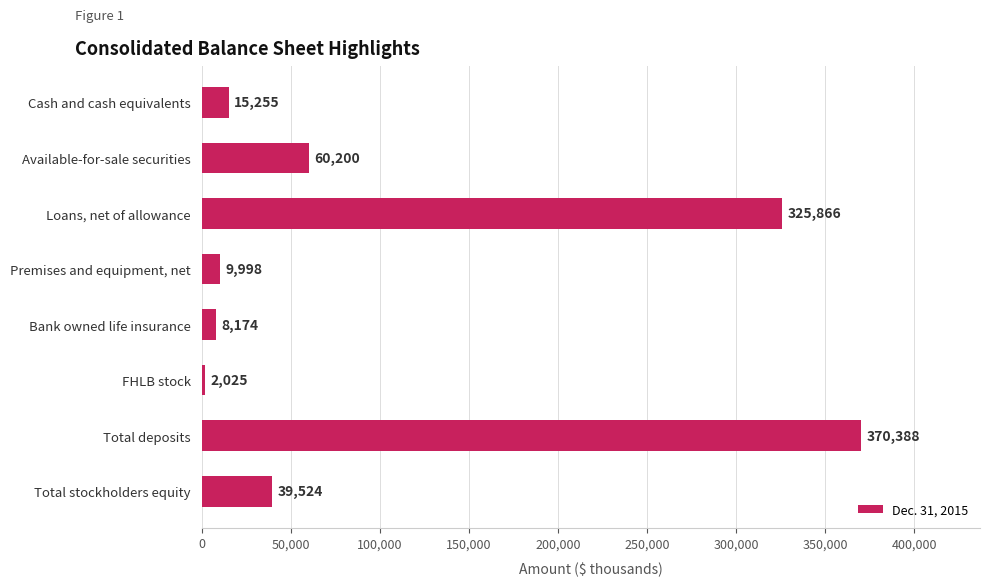

Reading bottom to top, list all the values displayed in this chart.

Total stockholders equity=39524	Total deposits=370388	FHLB stock=2025	Bank owned life insurance=8174	Premises and equipment, net=9998	Loans, net of allowance=325866	Available-for-sale securities=60200	Cash and cash equivalents=15255